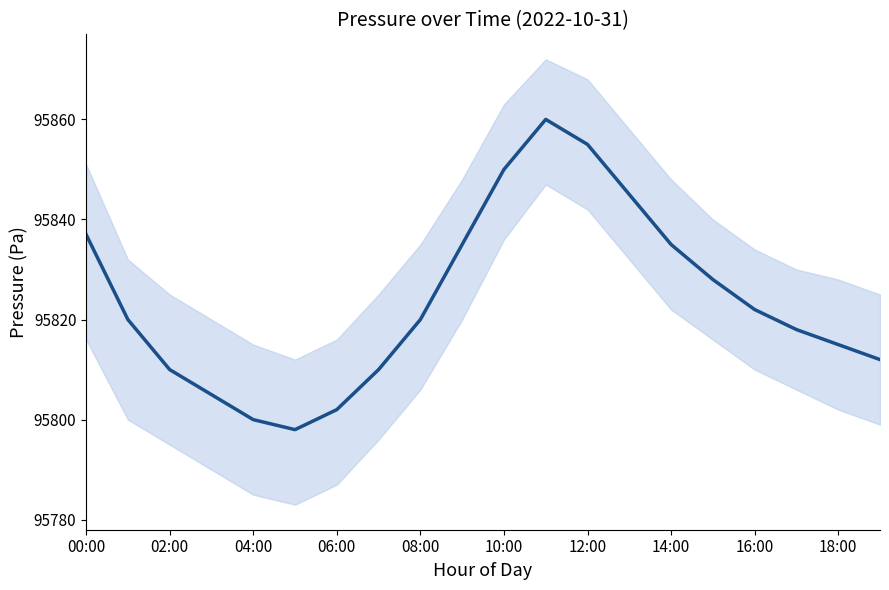

What is the average value?

95824